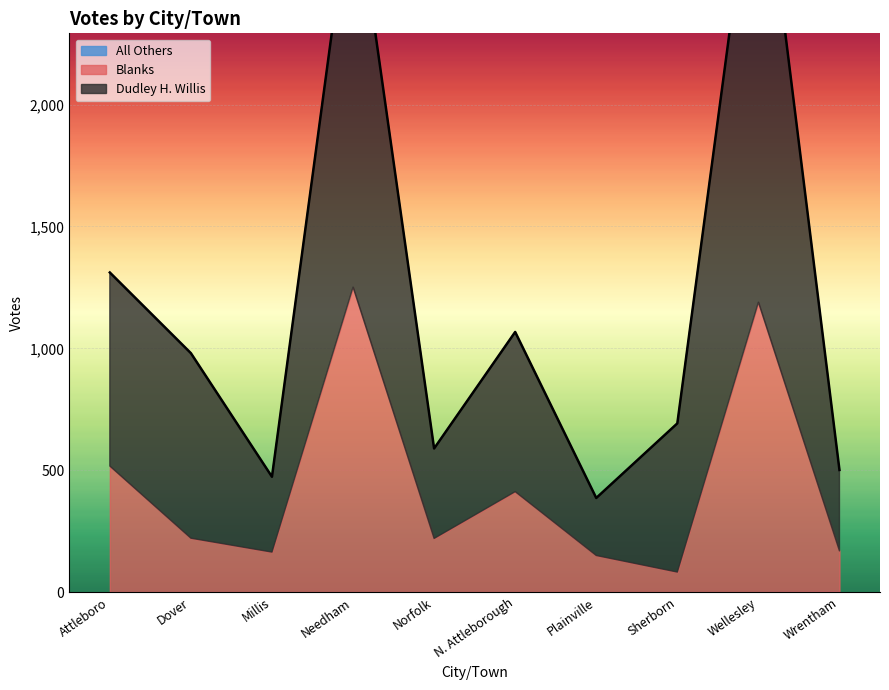

True or false: All Others has more than 1 points higher than both neighbors.

False